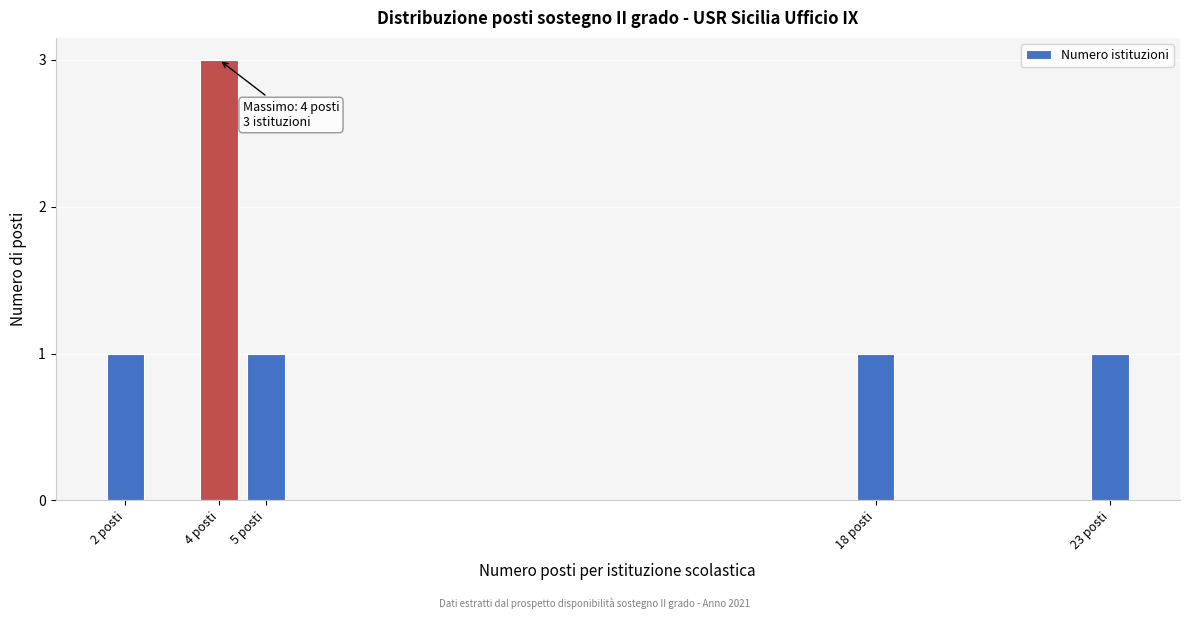

Reading left to right, extract all data points from this chart.

2 posti=1	4 posti=3	5 posti=1	18 posti=1	23 posti=1